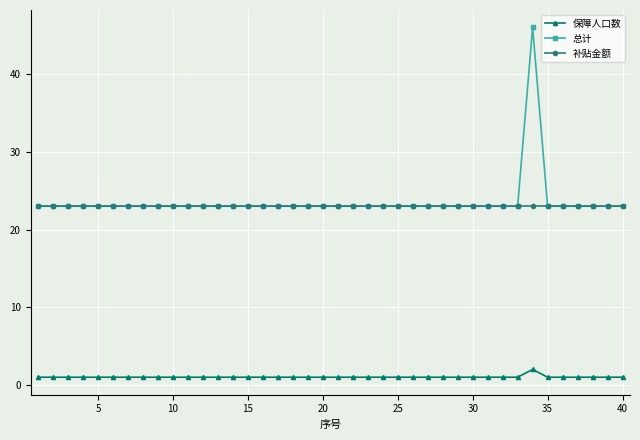

What is the value of the 保障人口数 point at the 24th from the left?

1